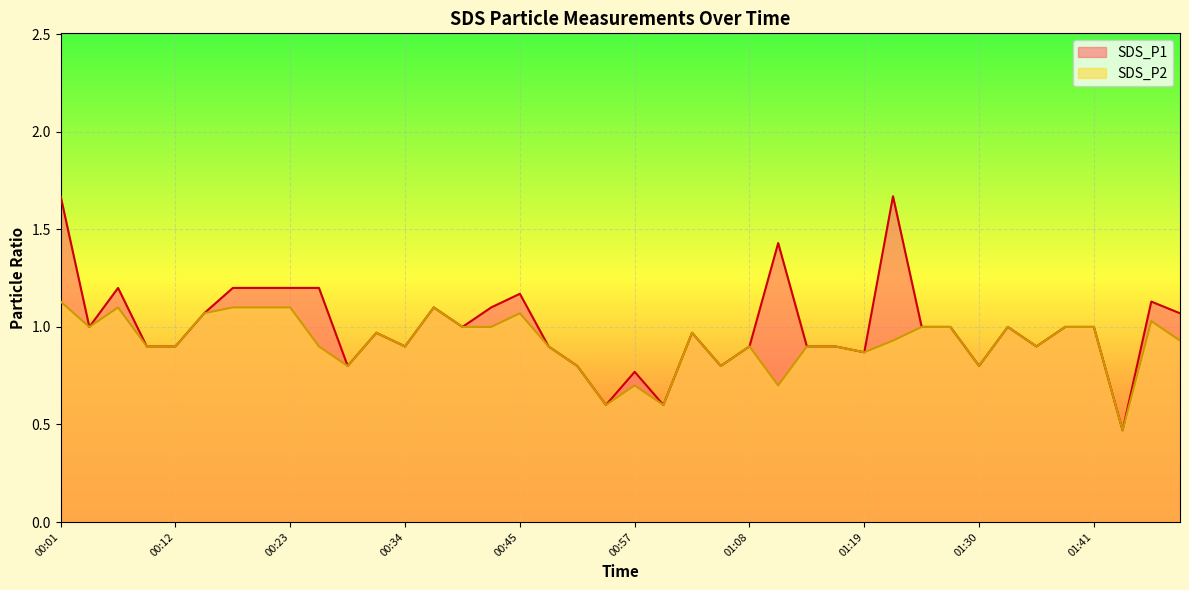

List the series in order of their overall mean, highest first.

SDS_P1, SDS_P2